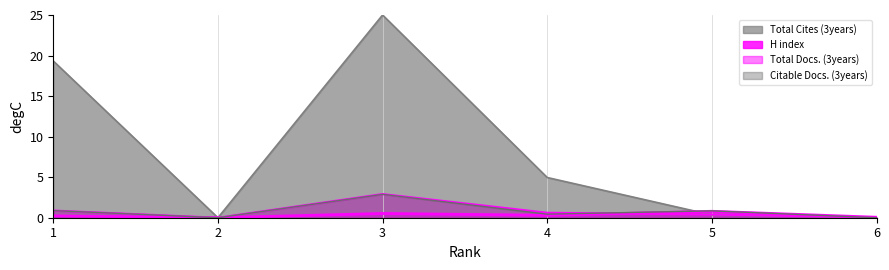

What is the sum of all Citable Docs. (3years) values?

5.0